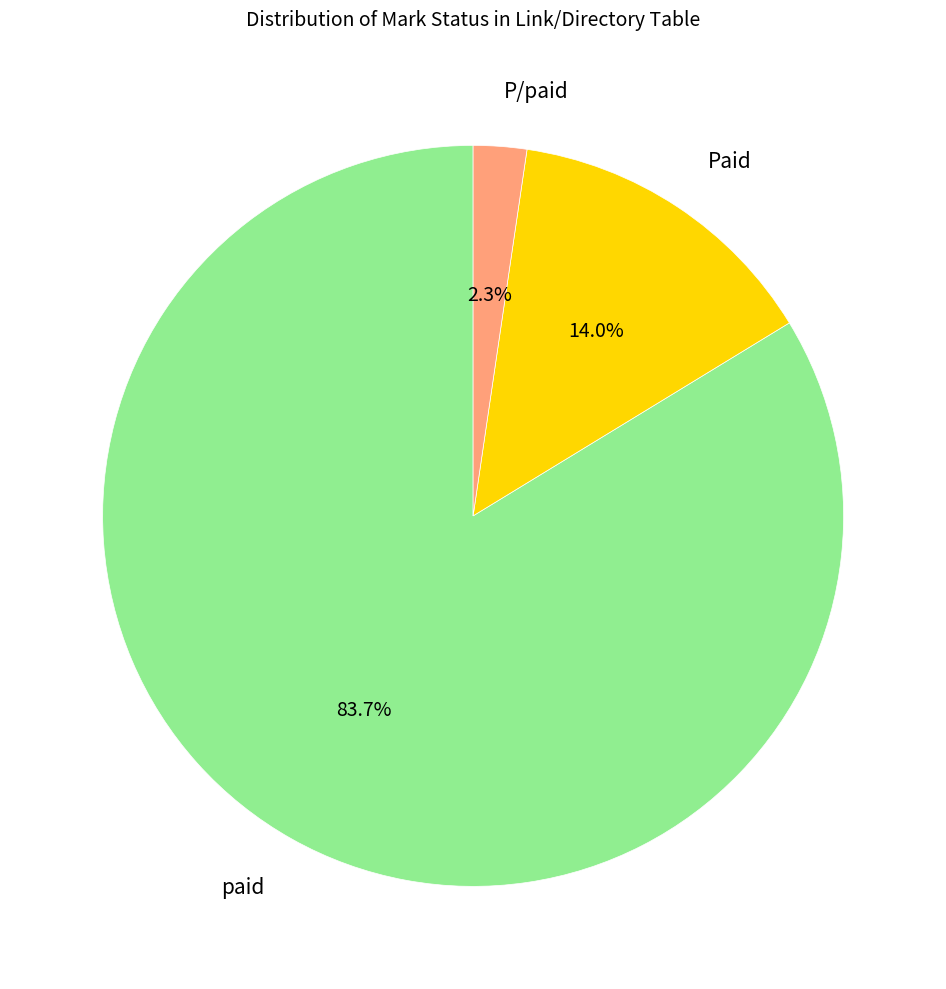

What percentage is NOT represented by P/paid?

97.7%